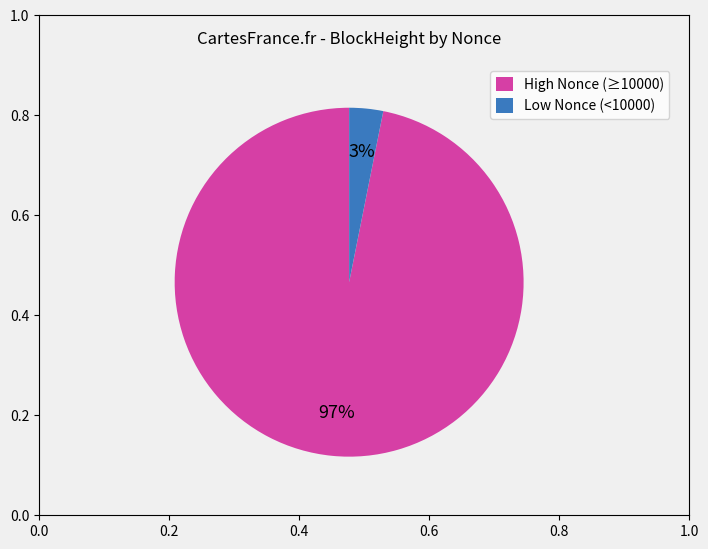

To the nearest percent, what is the average slice percentage?

50%